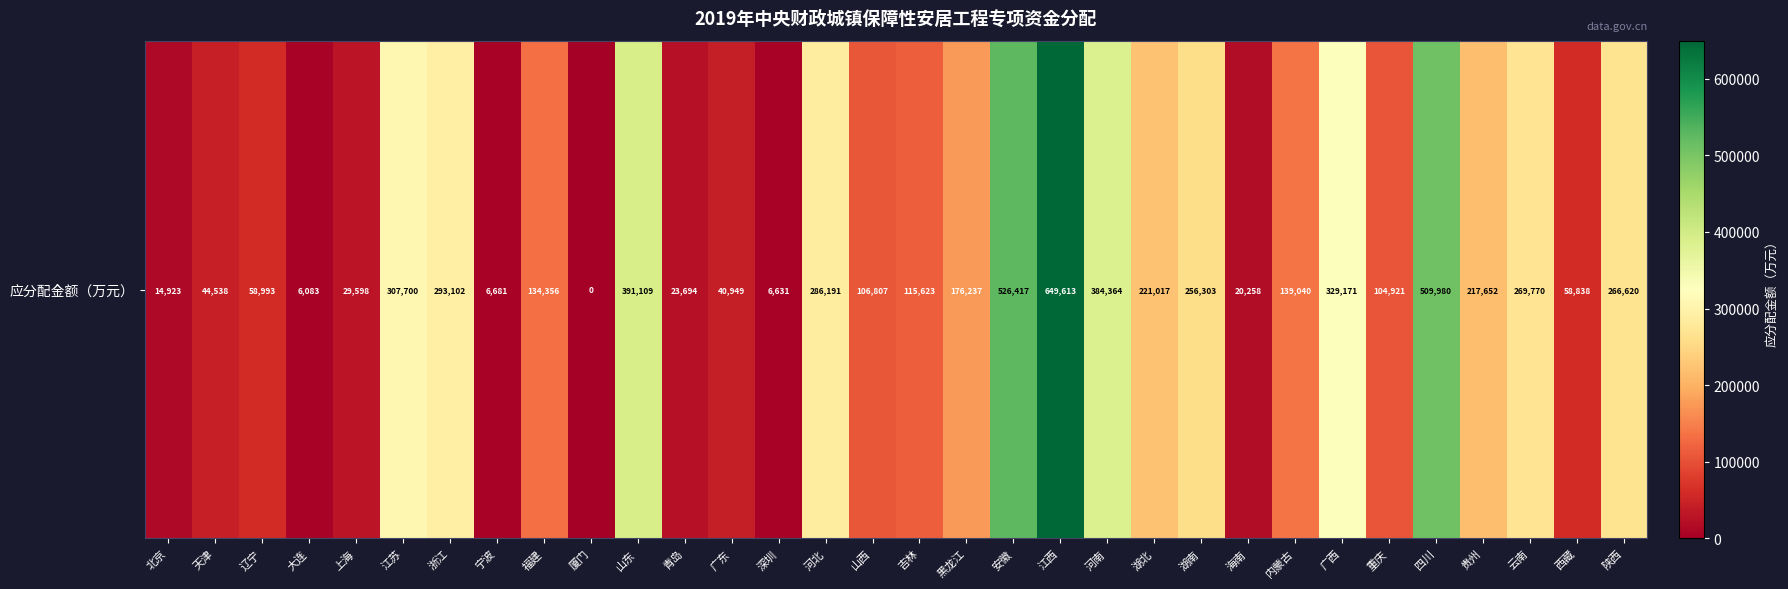

Which category has the highest value across all series?

江西